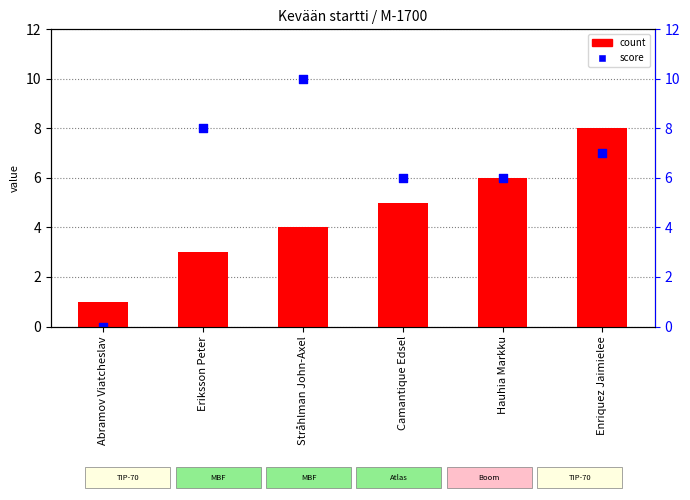

What are all the series names shown in the legend?

count, score